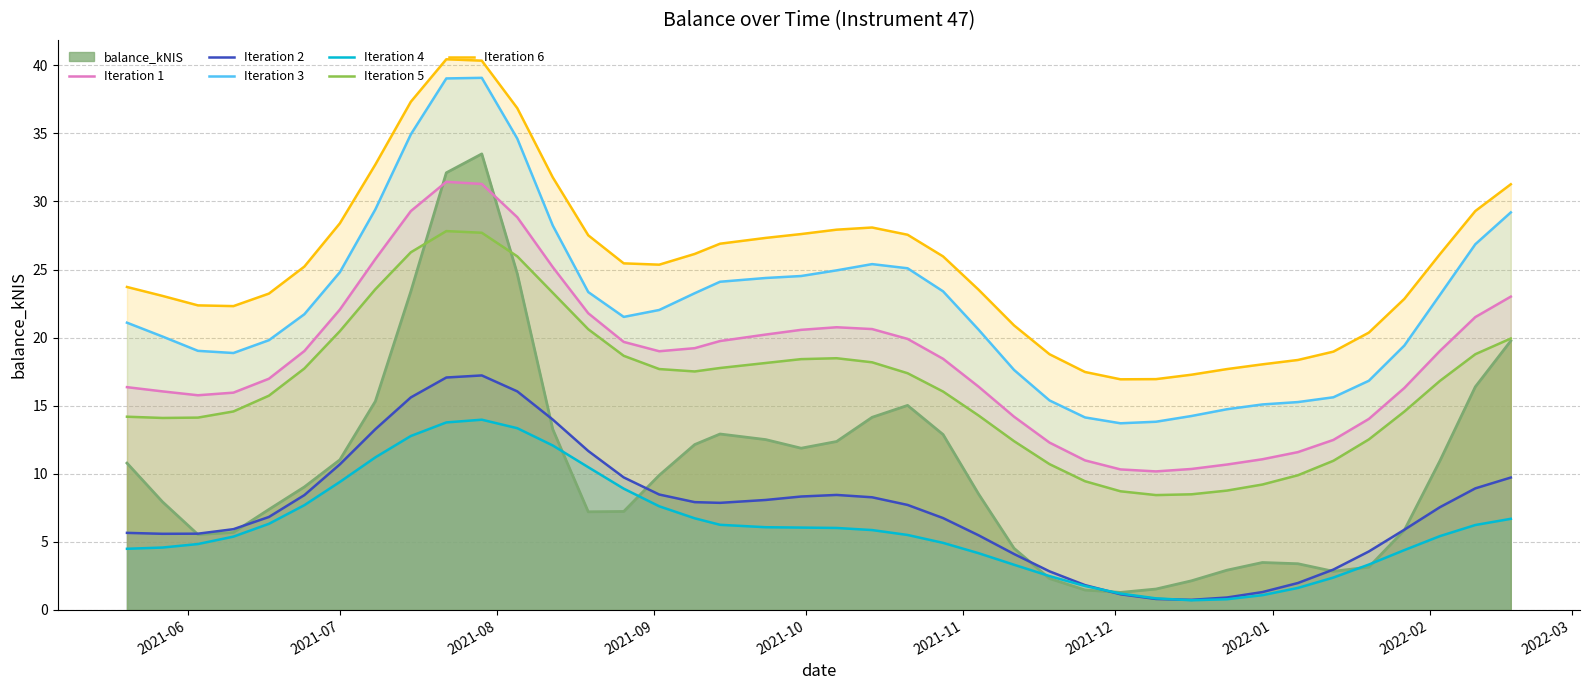

What is the lowest value of the Iteration 6 series?

16.9